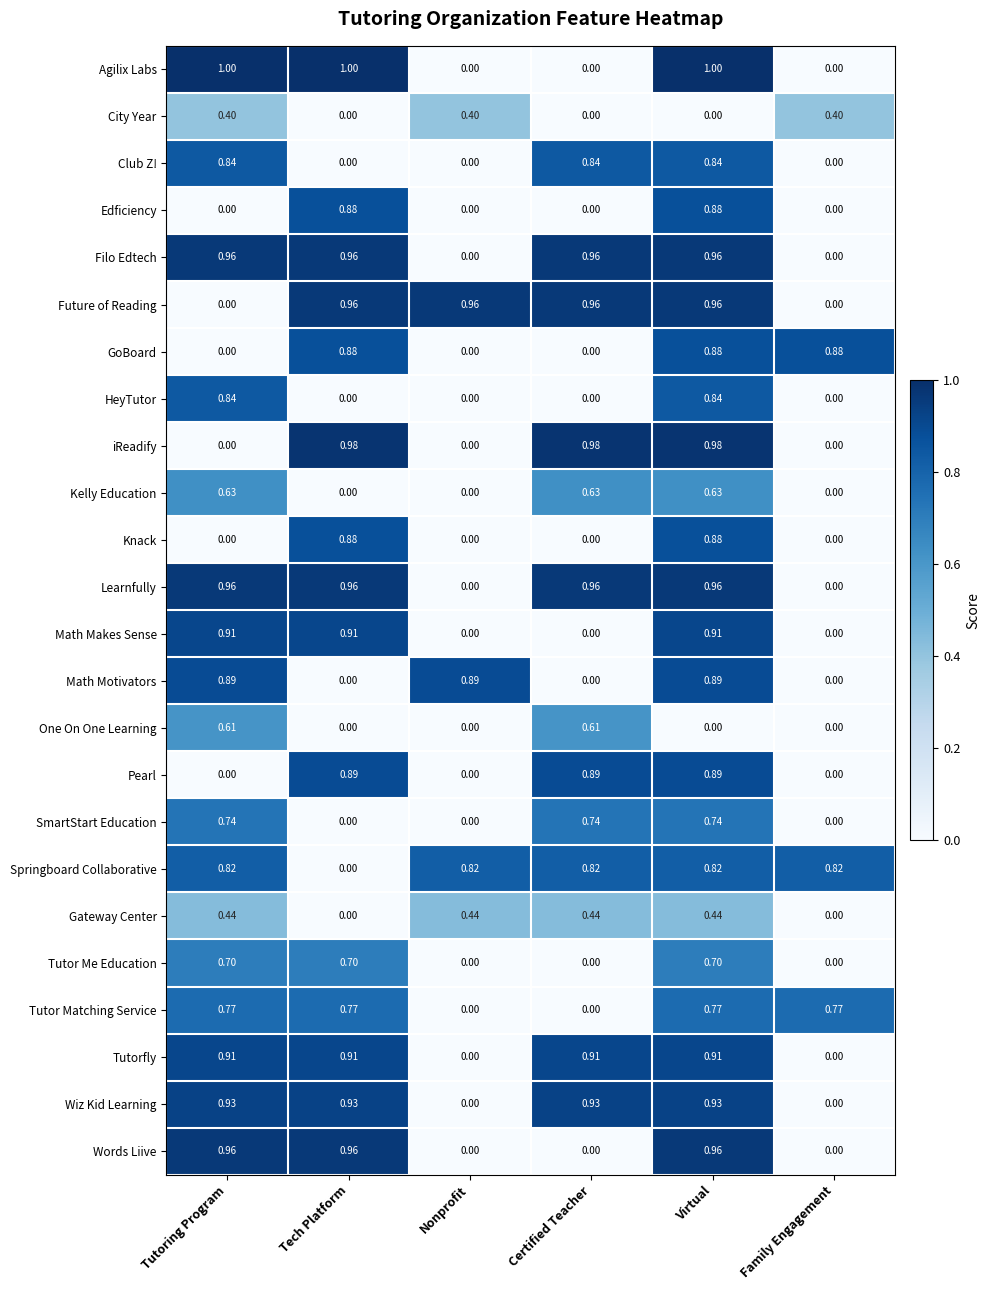

At which category is the sum across all series the highest?

Virtual